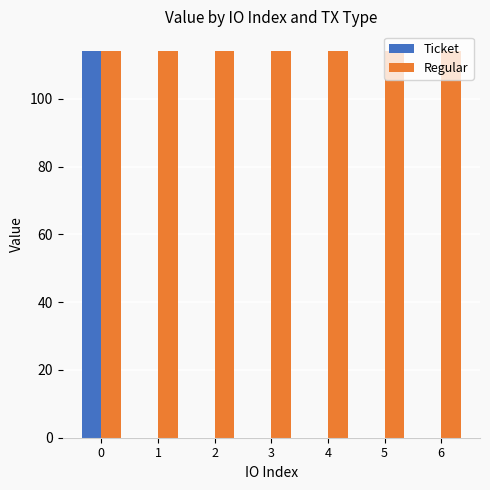

Count the number of categories in the chart.

7